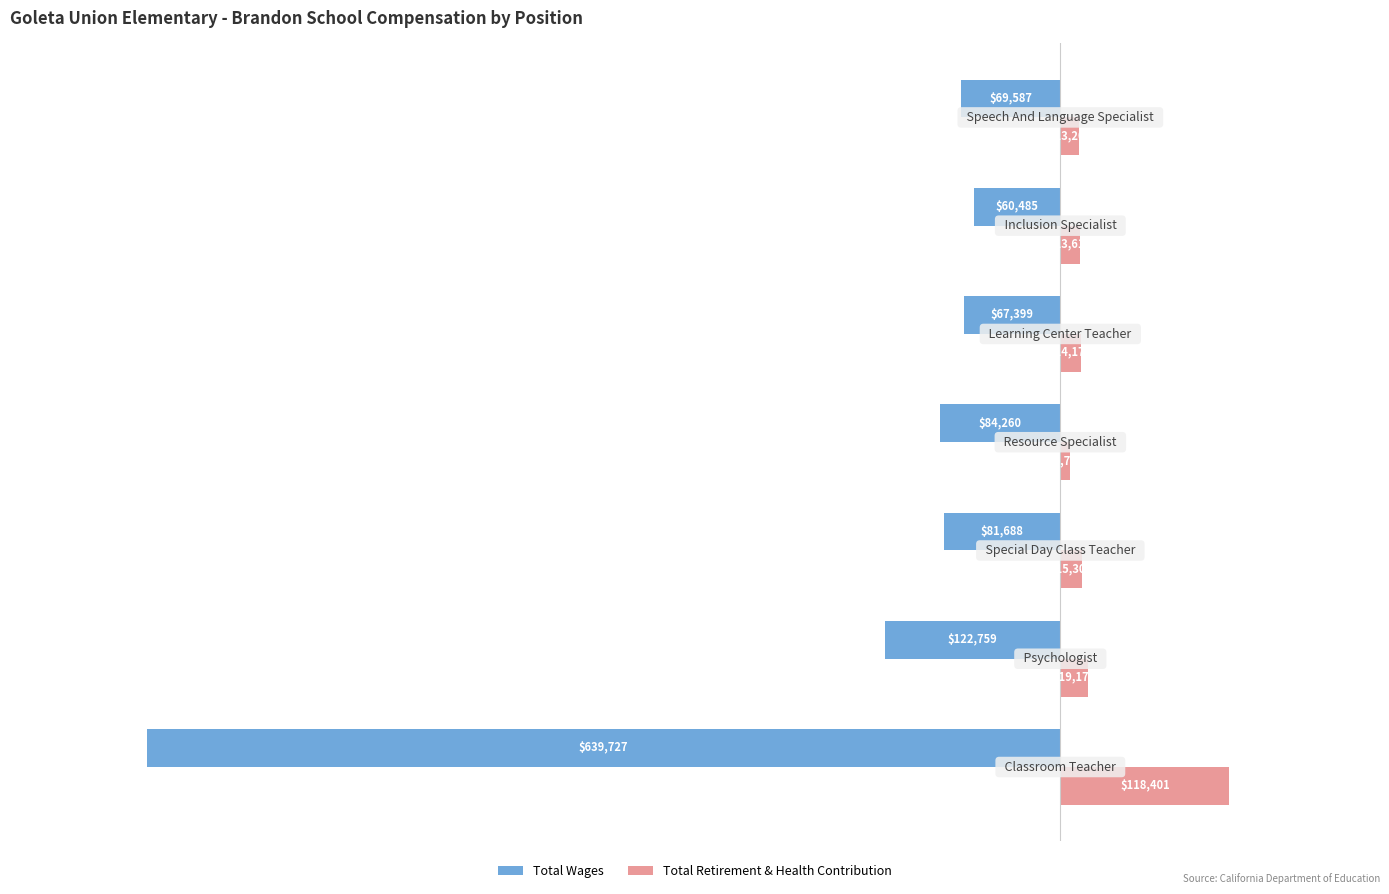

Which series has the largest total across all categories?

Total Retirement & Health Contribution